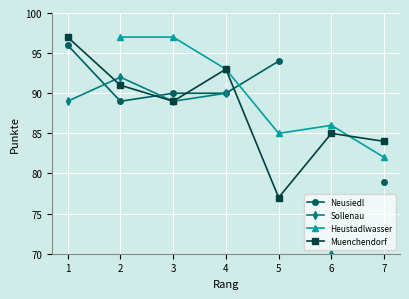

Where do Neusiedl and Sollenau first cross each other?

1 and 2